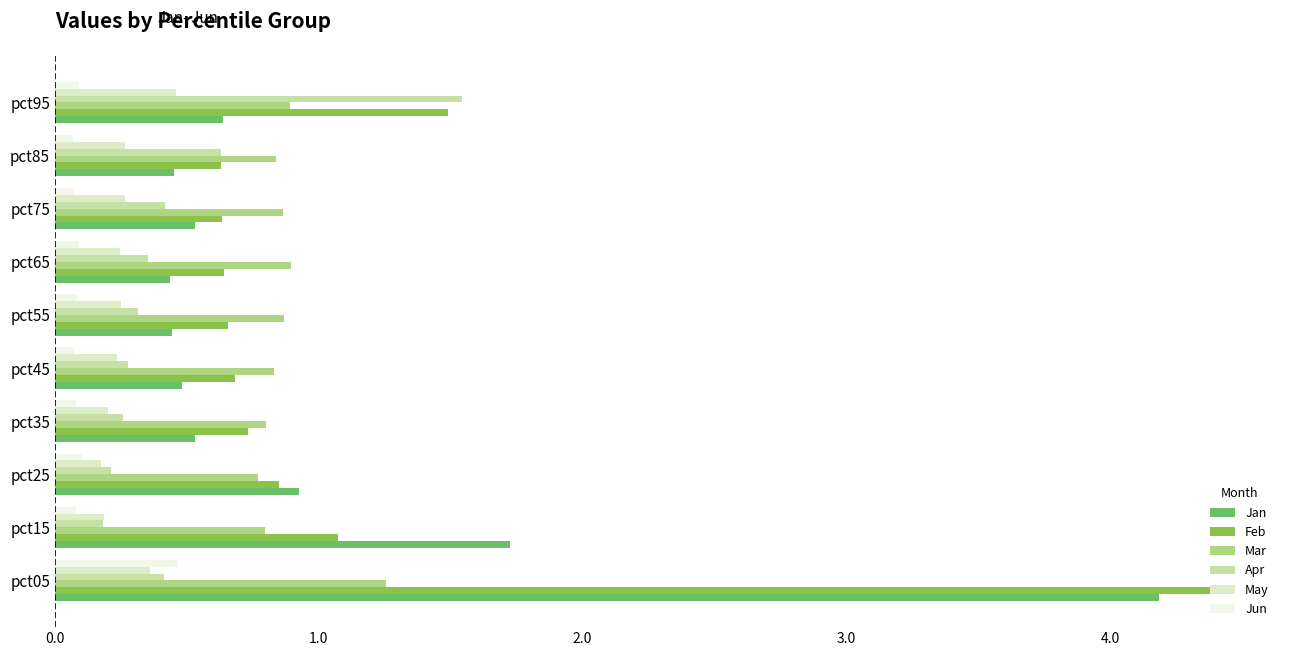

Which series has the largest range (max minus min)?

Feb